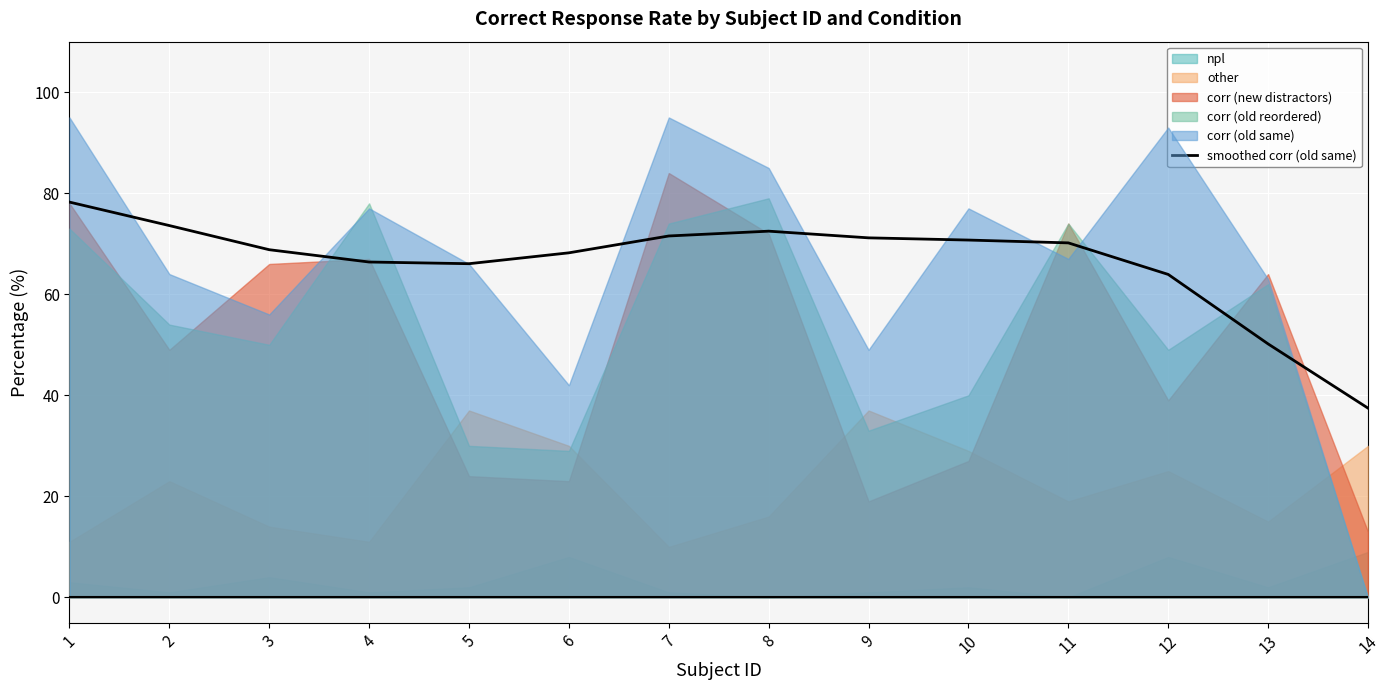

True or false: the data shows 76.1 at 13.

False